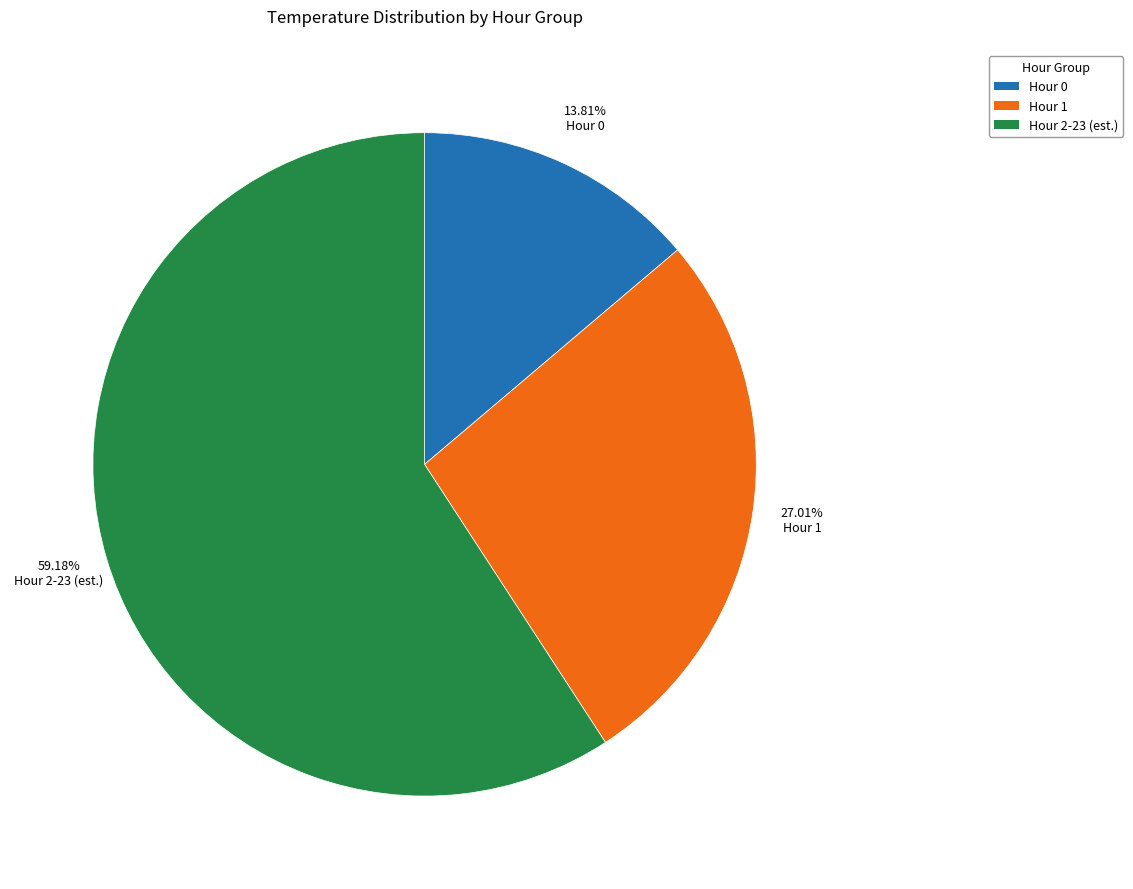

Is there a majority slice in this chart?

Yes